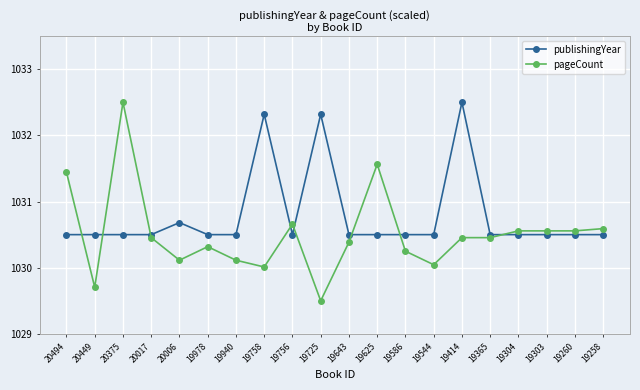

Between 20494 and 19940, which series saw the biggest shift?

pageCount